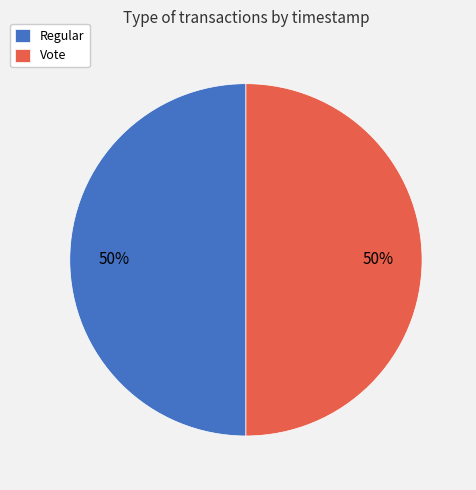

What is the ratio of the value at Vote to the value at Regular?

1.0